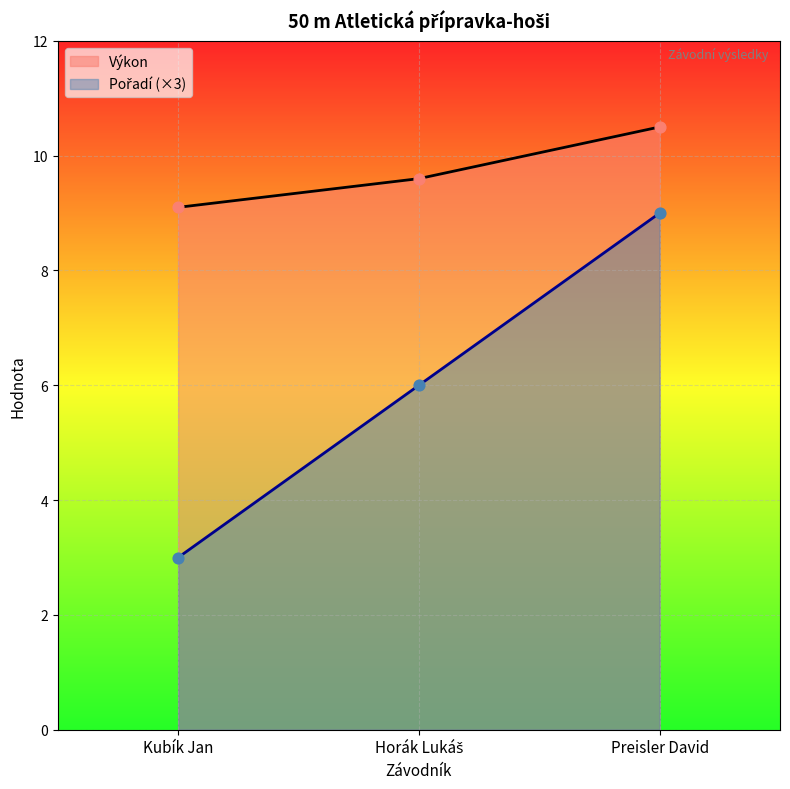

What is the total value across all series at Horák Lukáš?

15.6